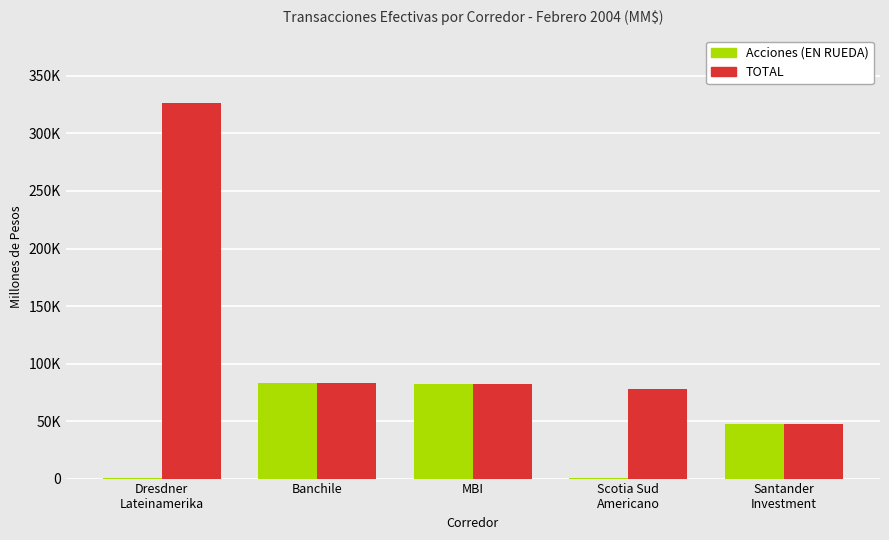

What are all the series names shown in the legend?

Acciones (EN RUEDA), TOTAL